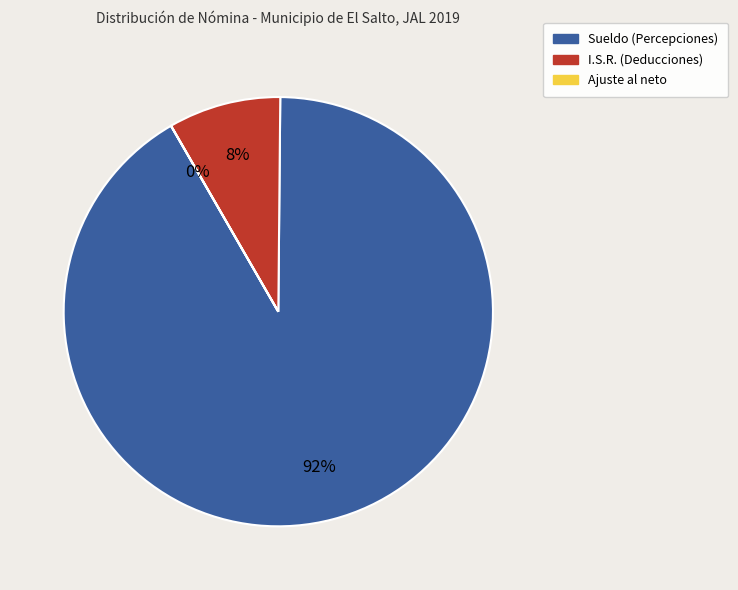

To the nearest percent, what portion does Sueldo (Percepciones) represent?

92%